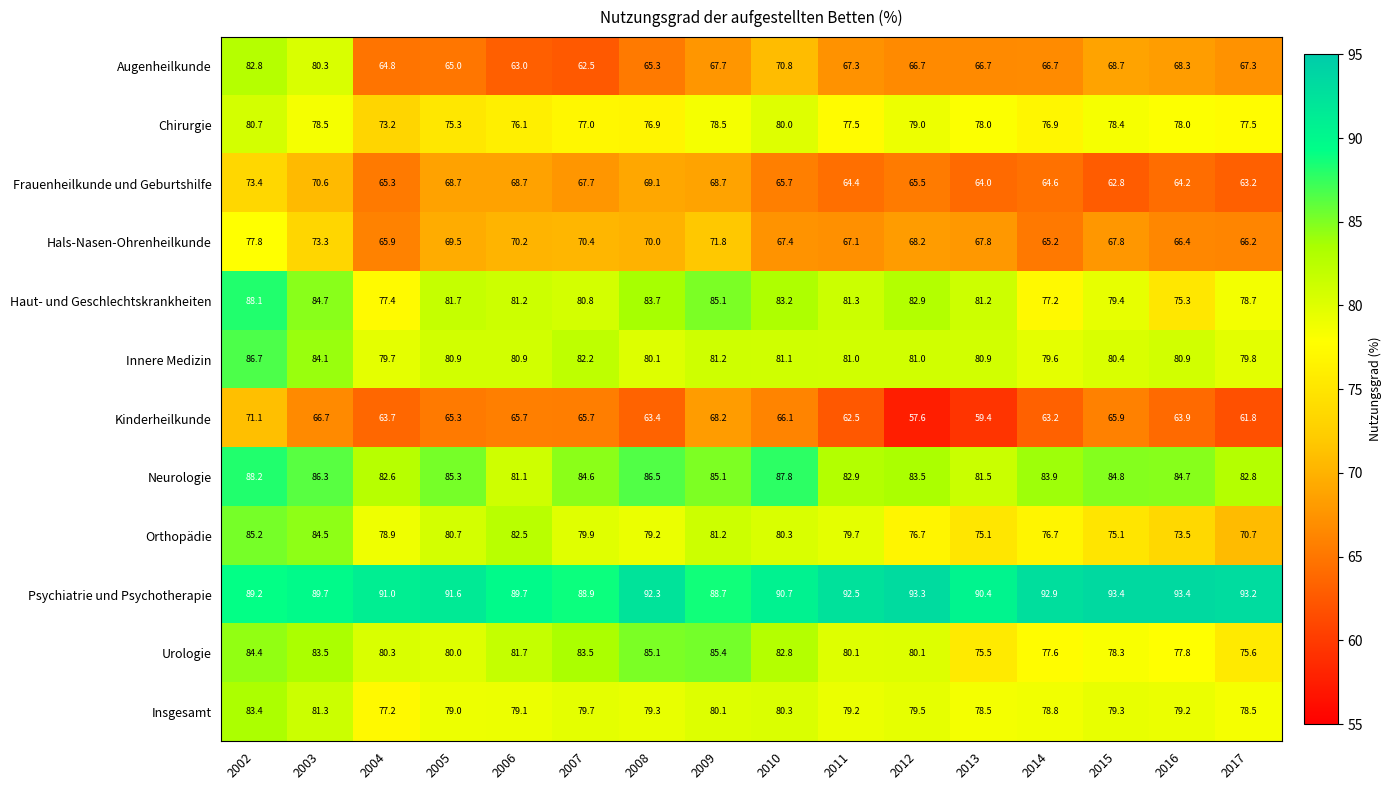

Between 2009 and 2014, which series saw the biggest shift?

Haut- und Geschlechtskrankheiten